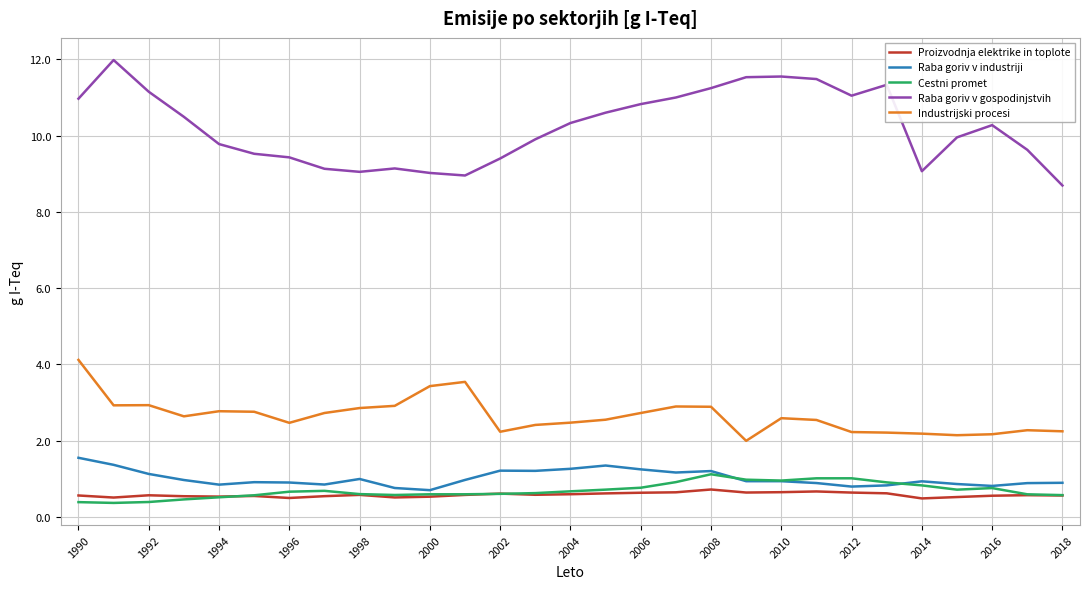

Which series has the largest total across all categories?

Raba goriv v gospodinjstvih